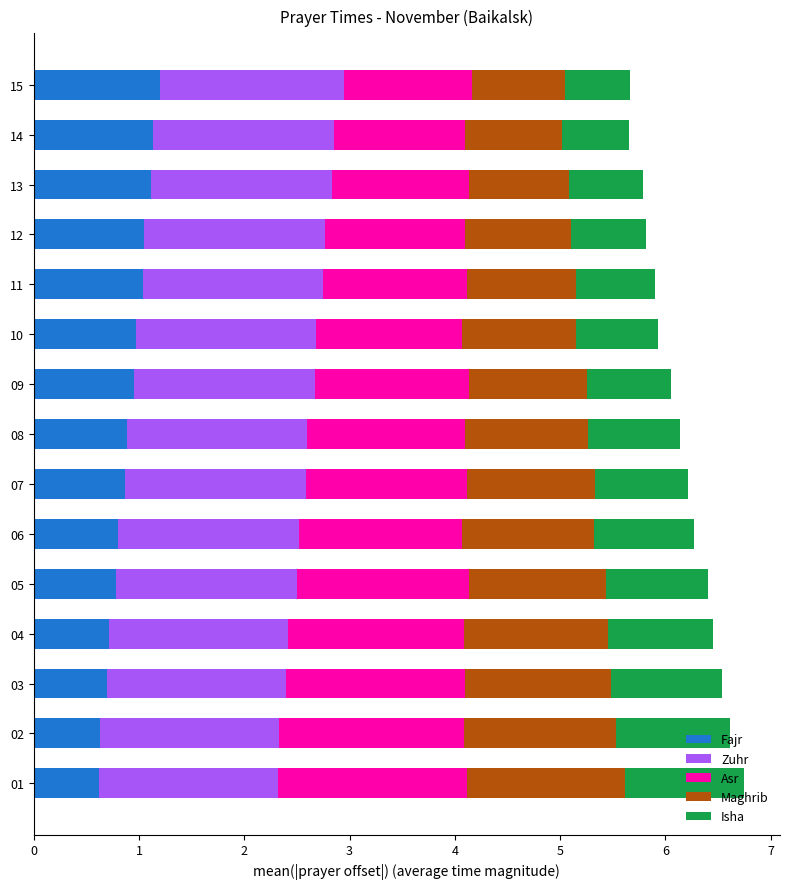

What is the total value across all series at 05?

6.4